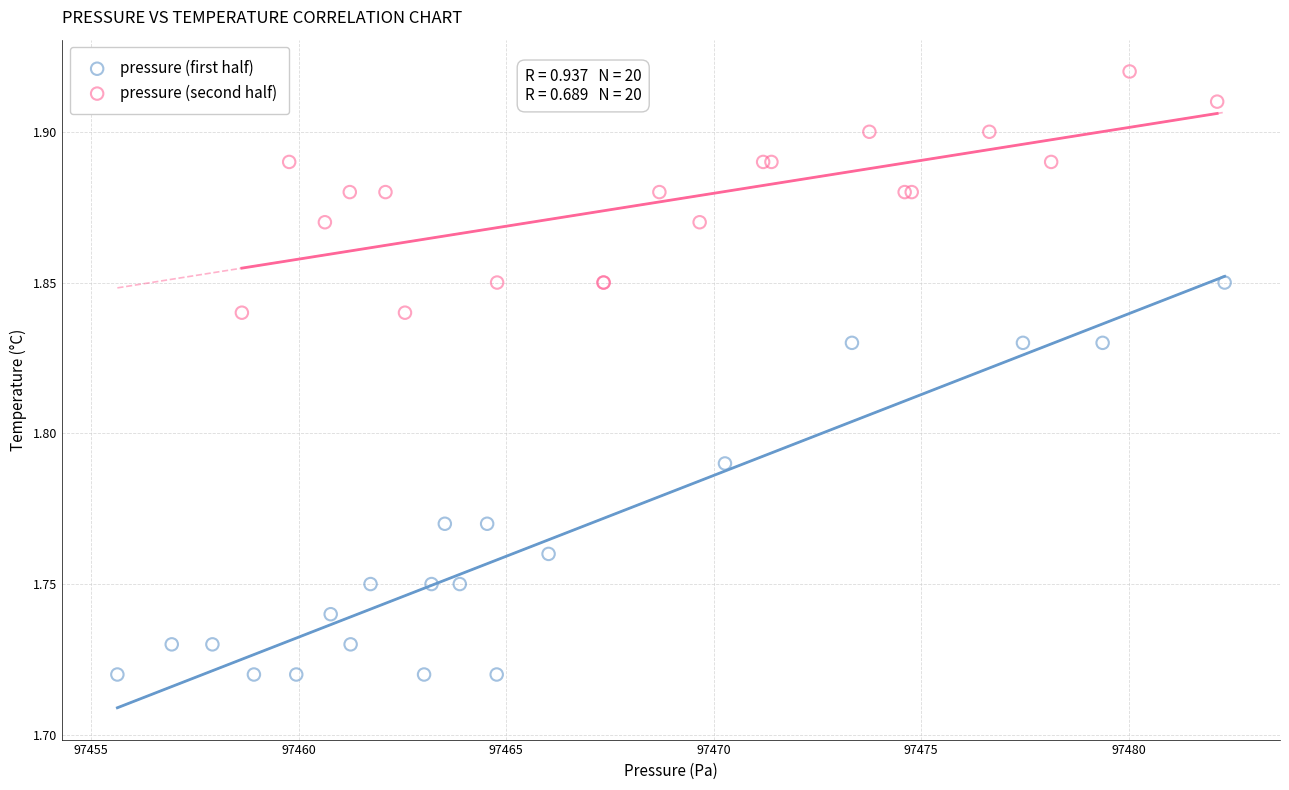

Which series reaches the maximum Y coordinate?

pressure (second half)